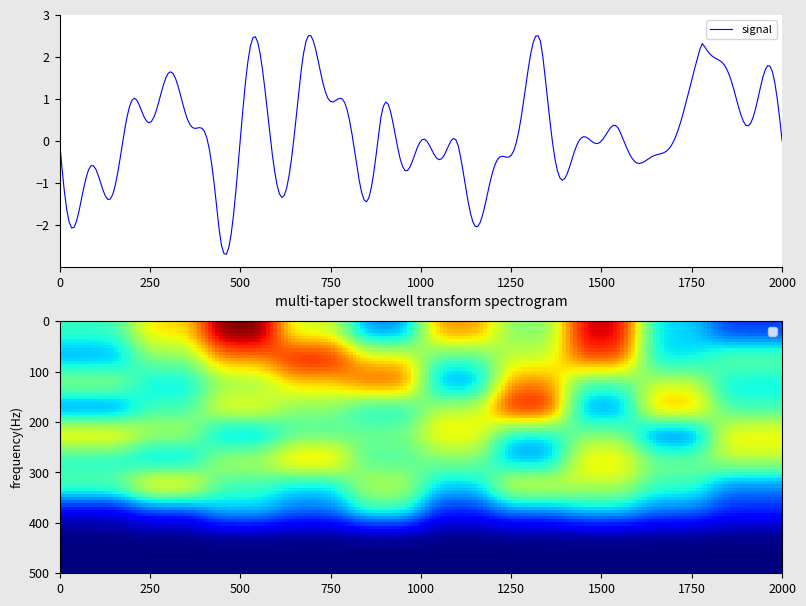

True or false: 30dan has a value of 5 at 2020/6.

False